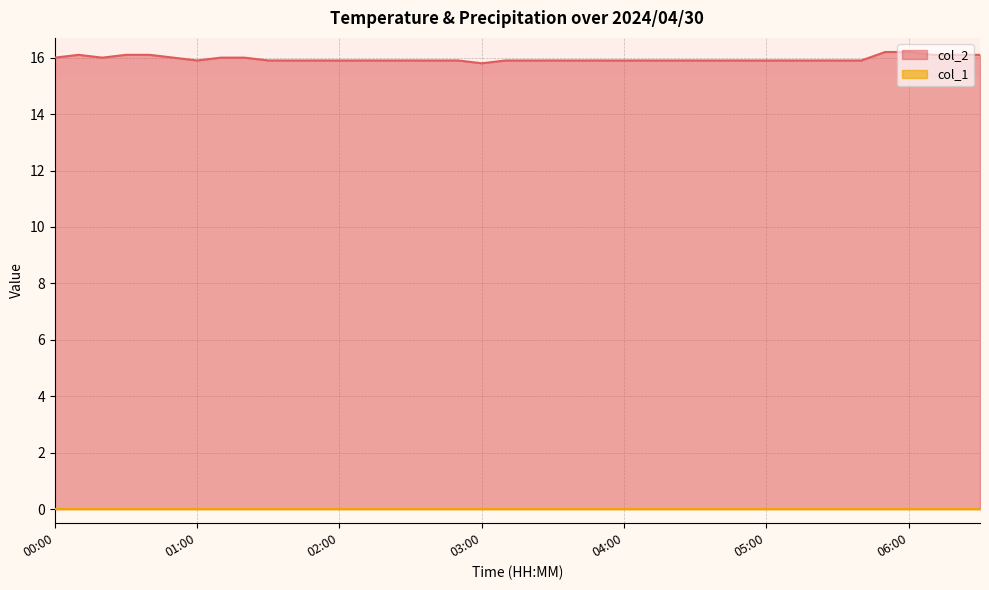

Where is the first local minimum?

00:20